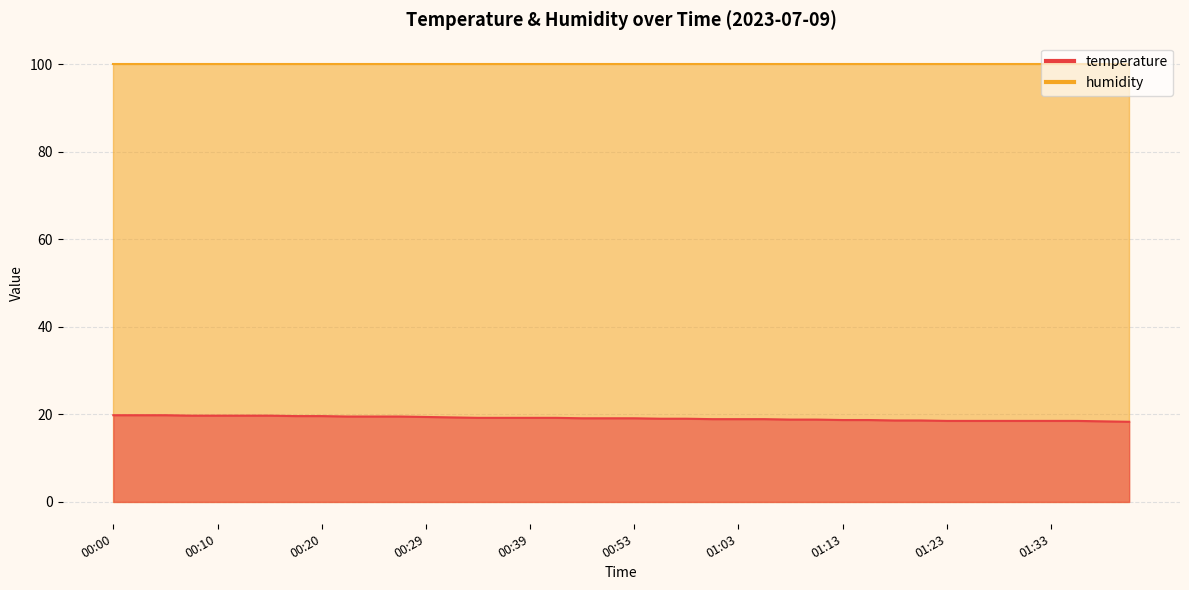

True or false: the data shows 19.8 at 00:02.

True